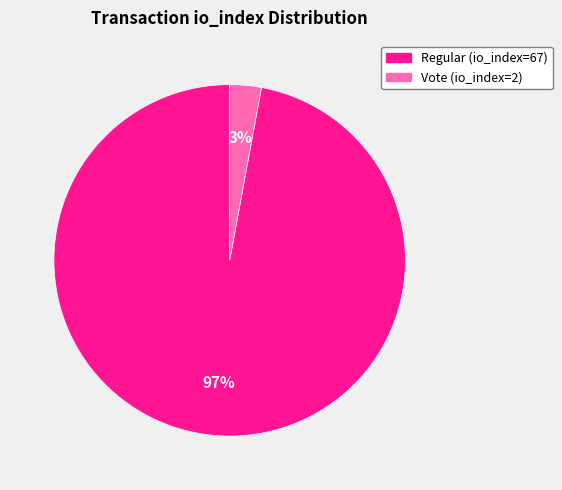

How many slices are in this pie chart?

2